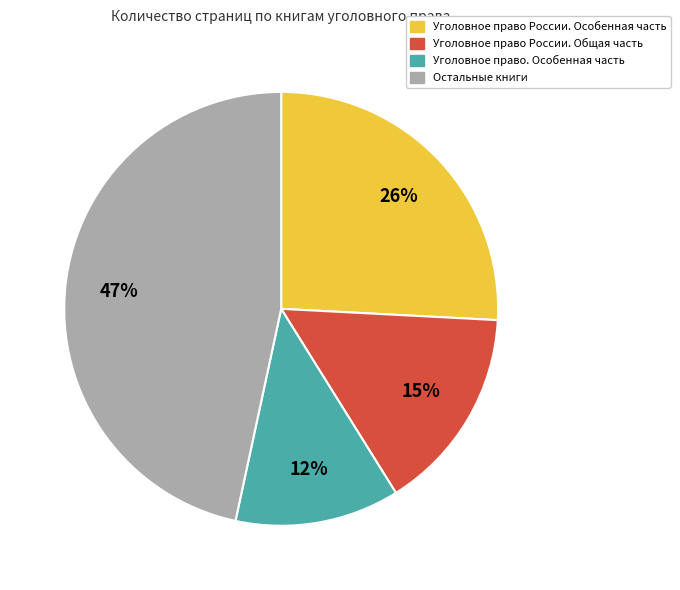

Is there a majority slice in this chart?

No